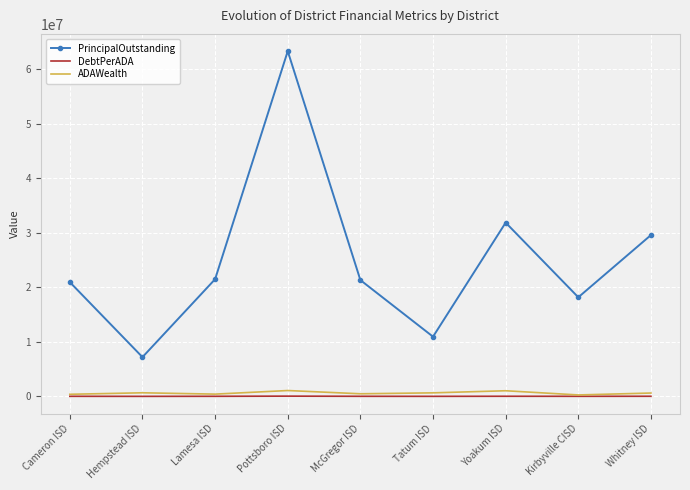

At which category is the sum across all series the highest?

Pottsboro ISD